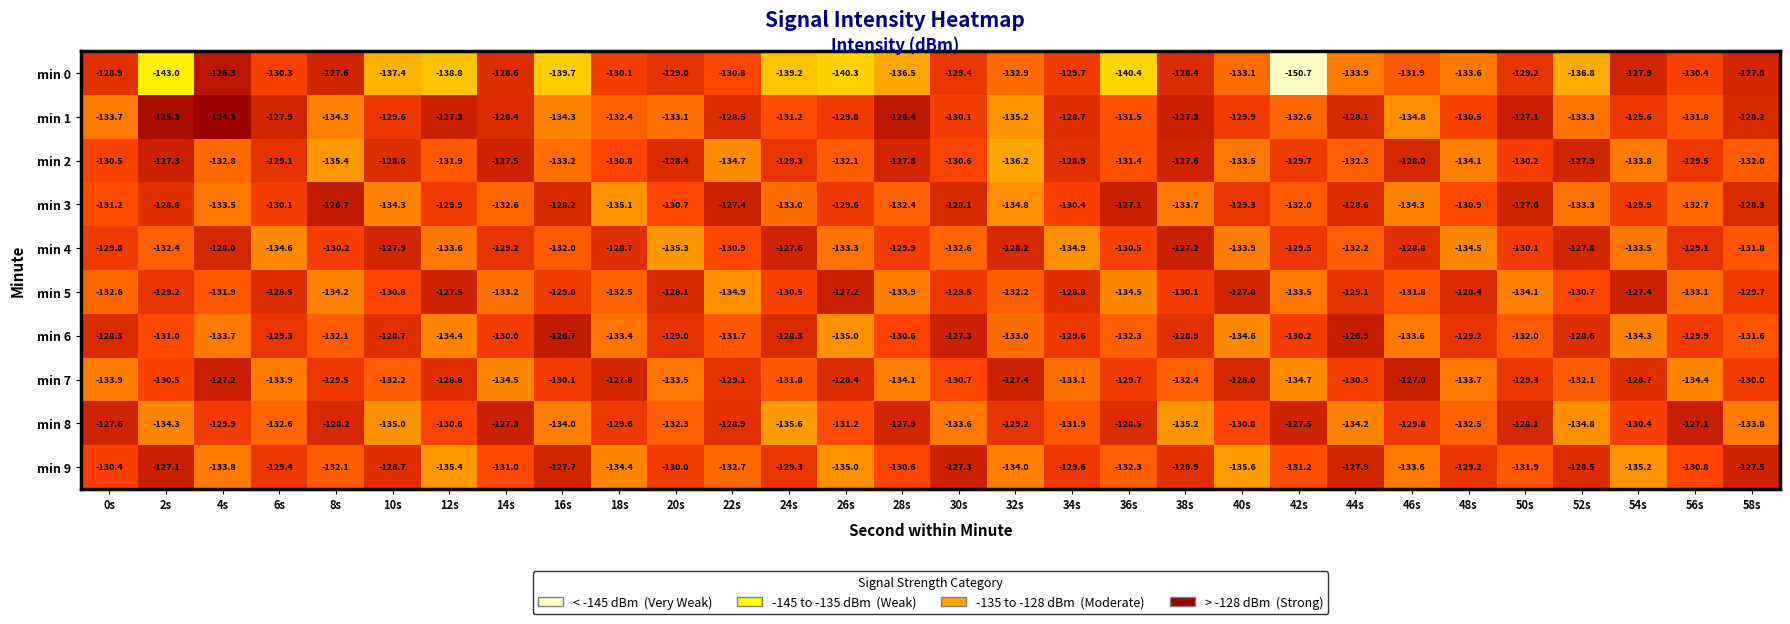

How many distinct data groups are displayed?

10